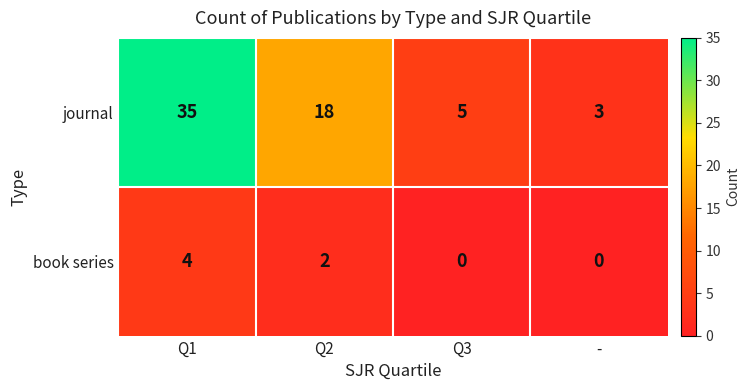

Which series has the largest range (max minus min)?

journal